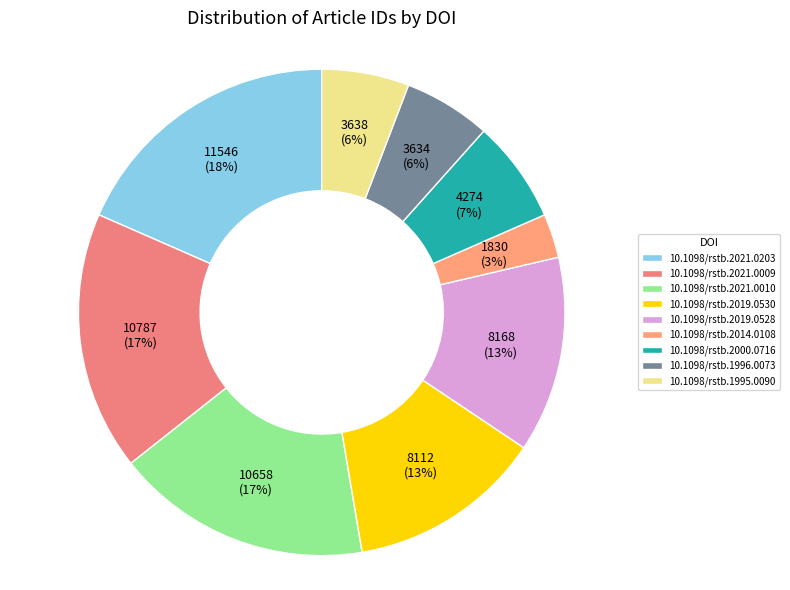

How many slices are in this pie chart?

9